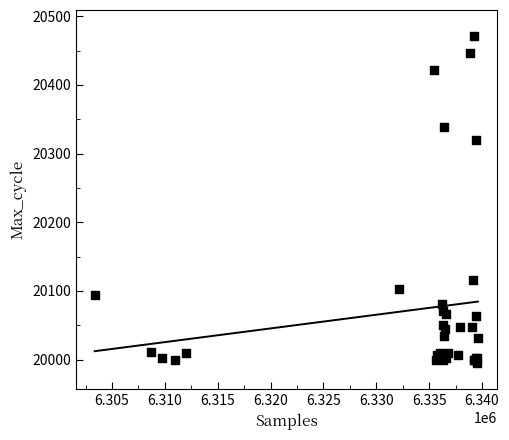

What Y value in the scatter plot is closest to 20233?

20320